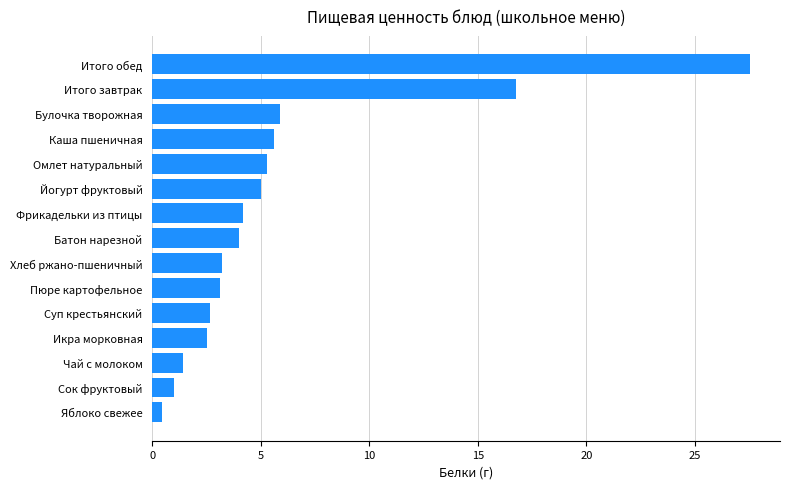

What is the minimum value shown in the chart?

0.4